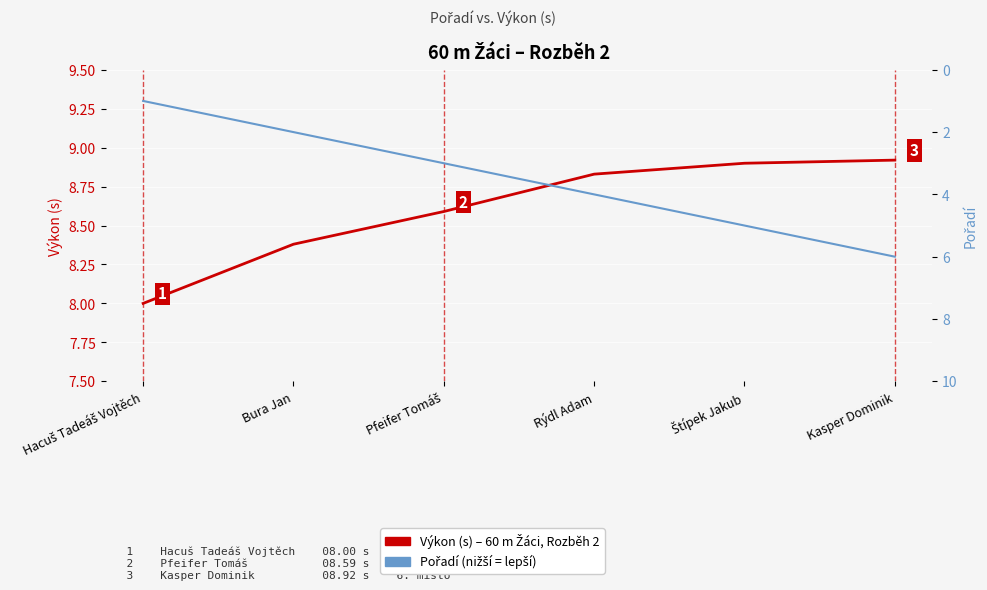

Rank the series by their maximum value, from lowest to highest.

Pořadí, Výkon (s) – 60 m Žáci, Rozběh 2